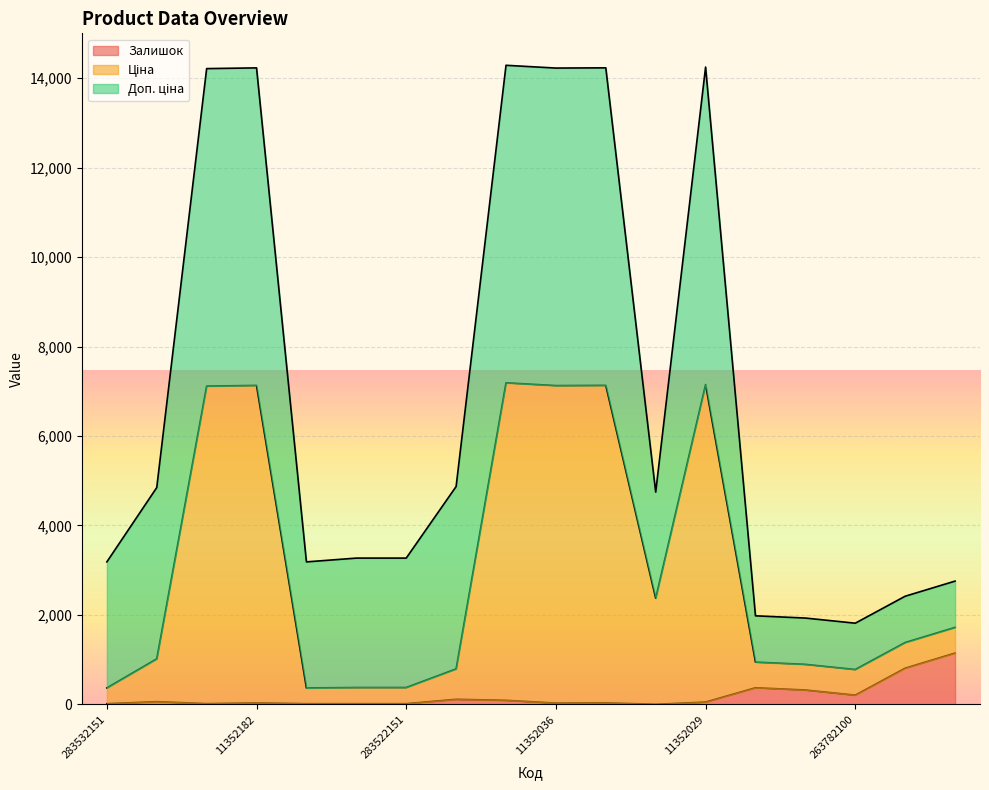

Where does the Ціна series first go above 1383?

11352184